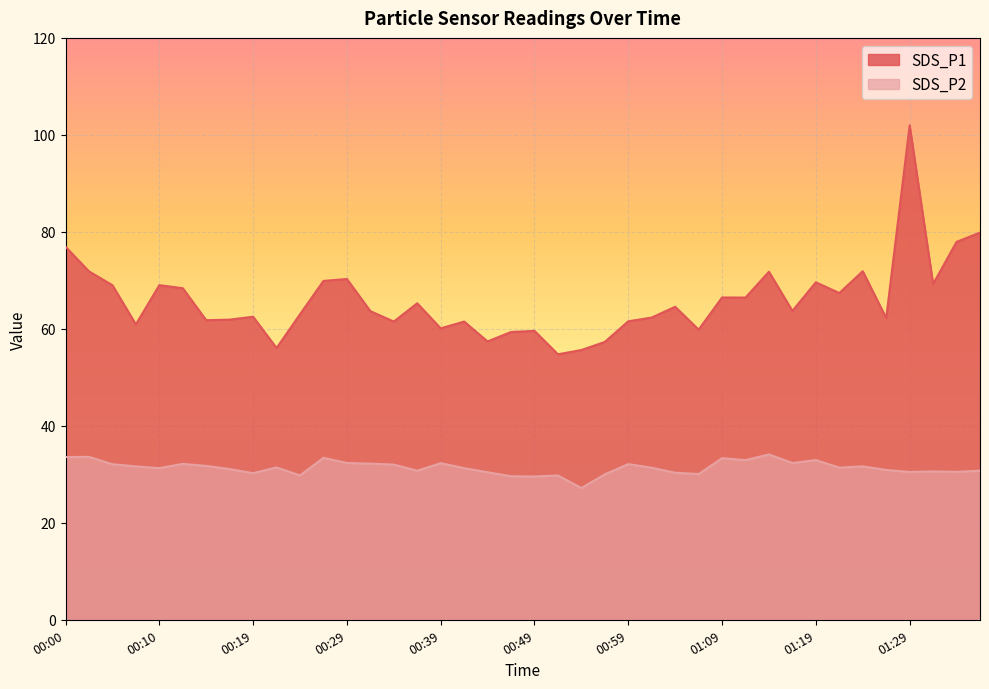

Which series changed the most between 01:19 and 01:37?

SDS_P1